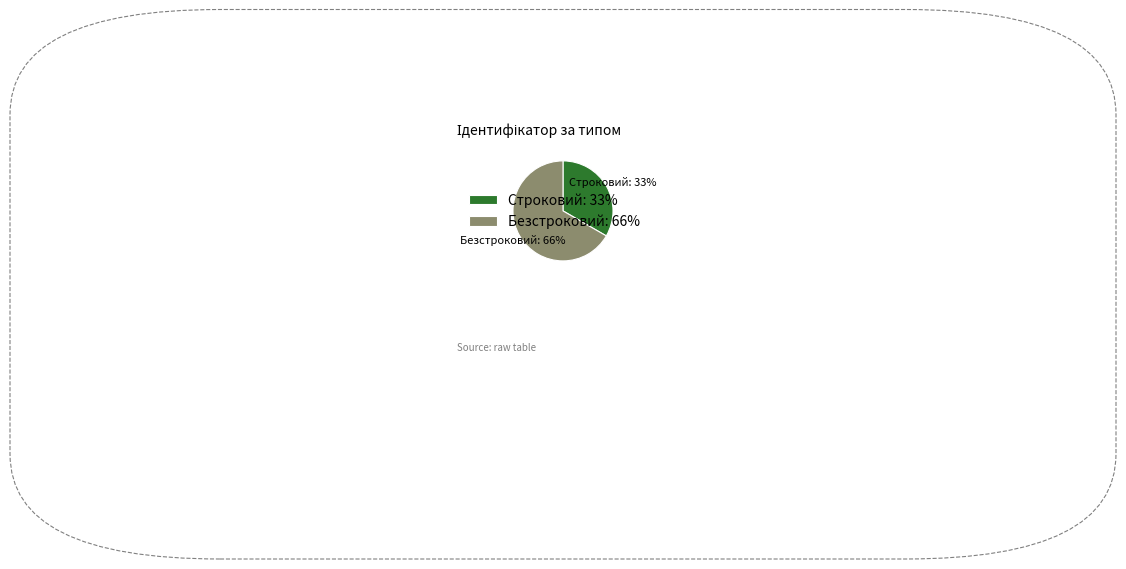

Does Строковий account for over 50% of the chart?

No